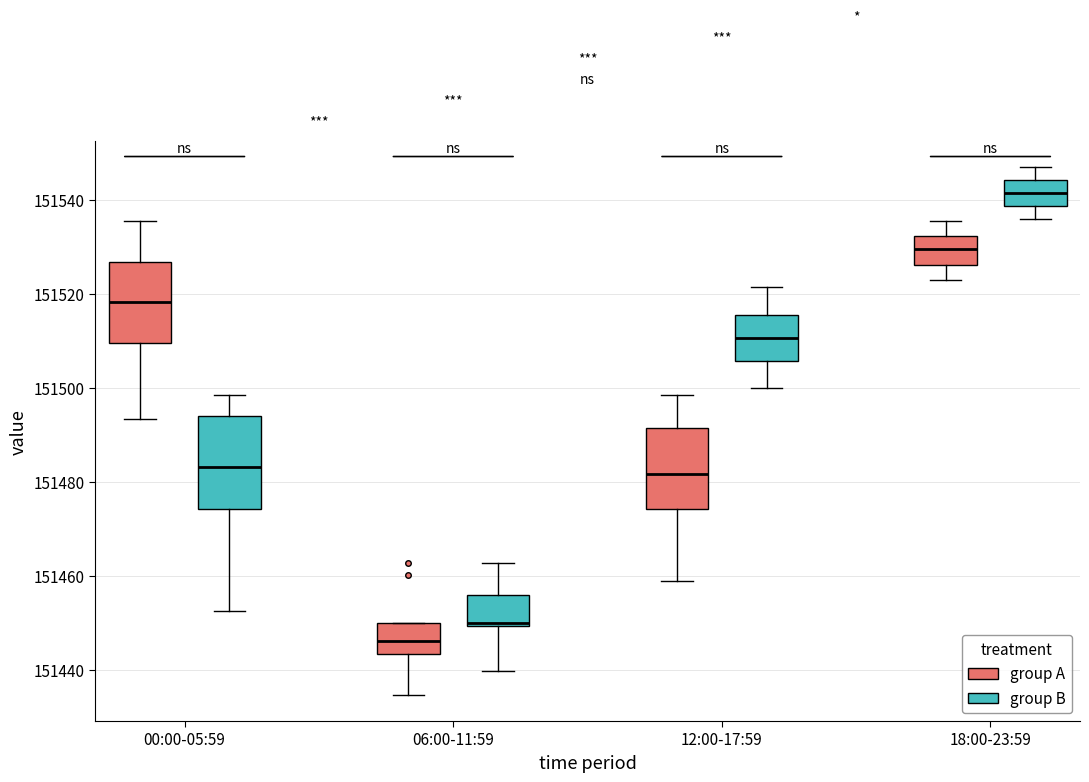

Which box is the tallest, from its lower edge to its upper edge?

00:00-05:59 (group B)